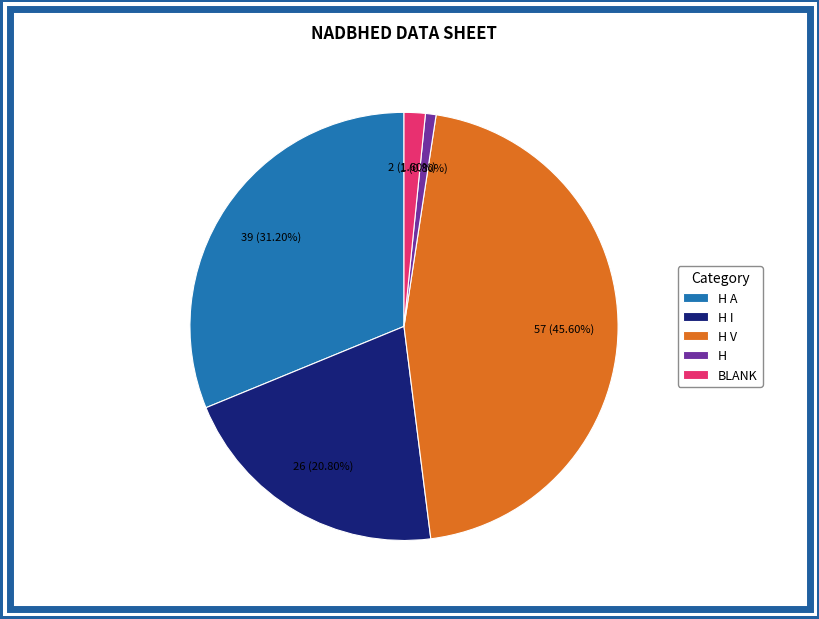

What is the smallest slice in the pie chart?

H